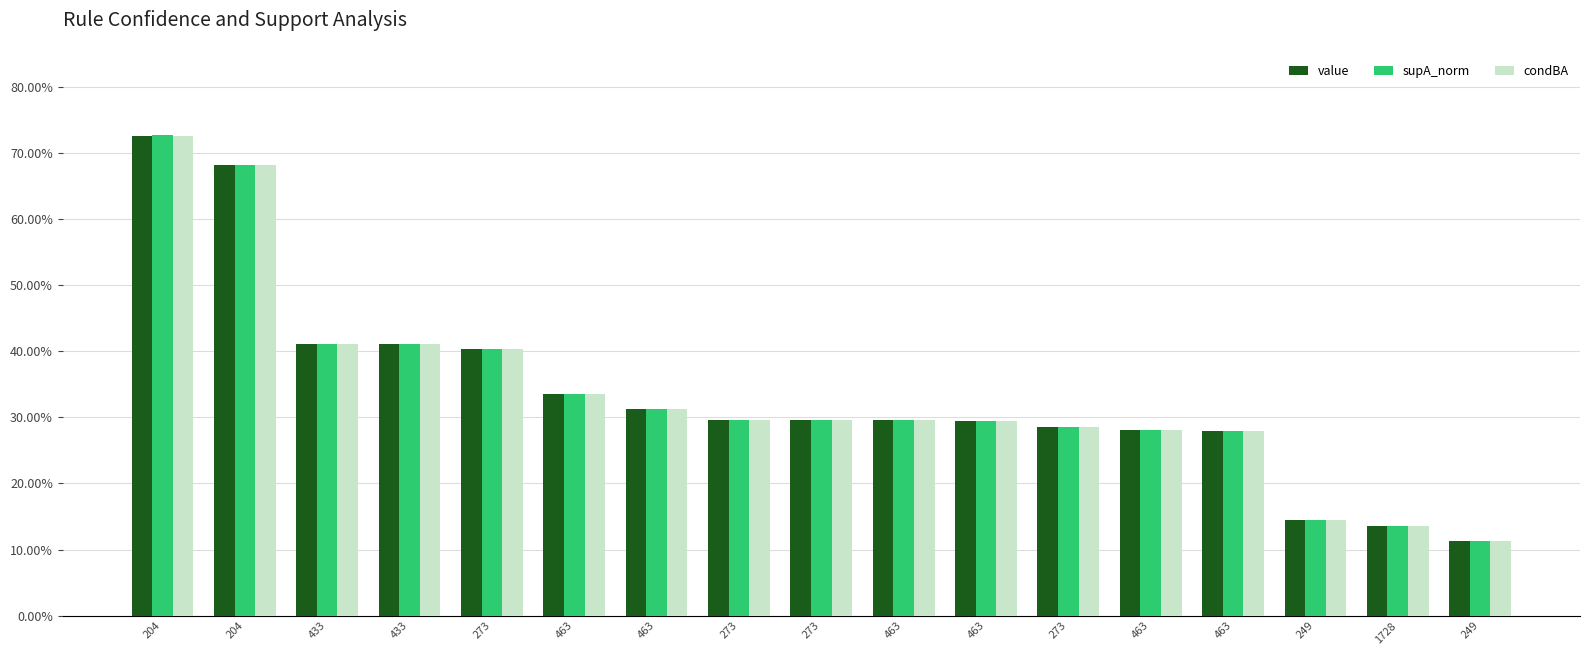

Does the chart contain any negative values?

No